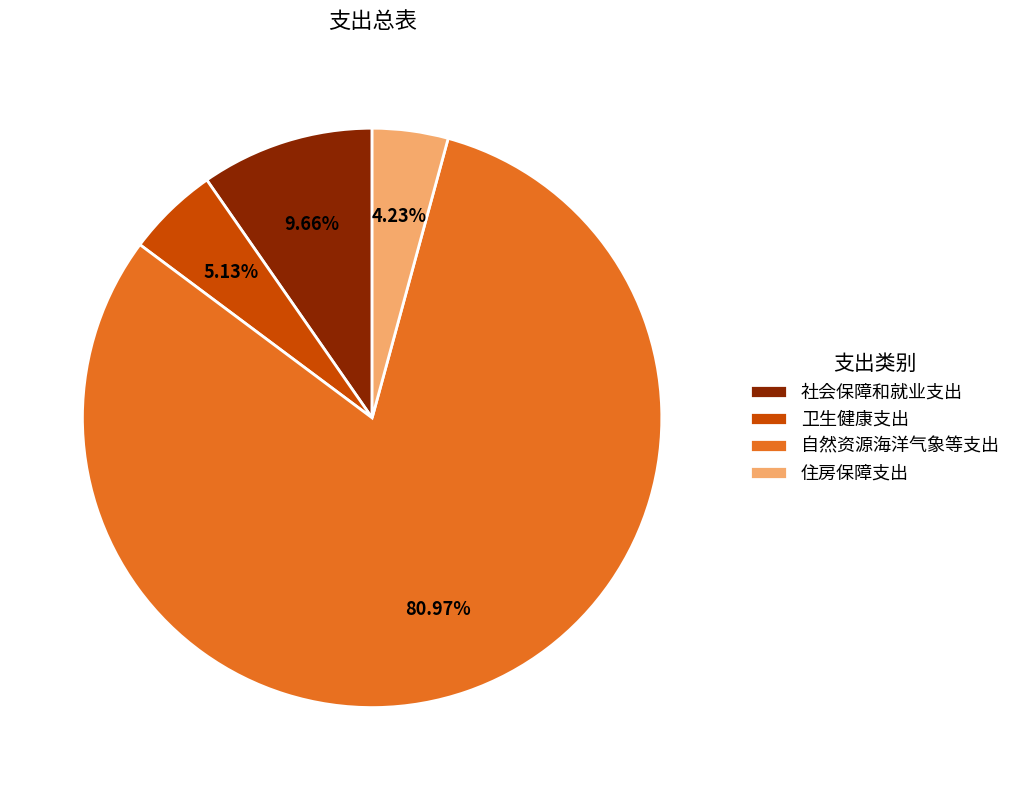

How many segments does this pie chart have?

4